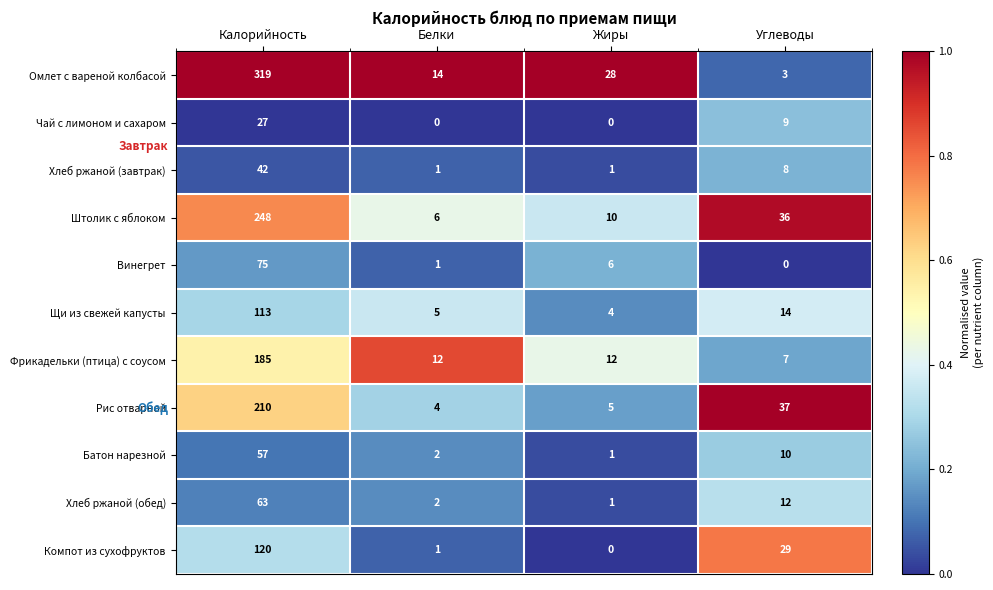

Which label corresponds to the largest value in the chart?

Калорийность